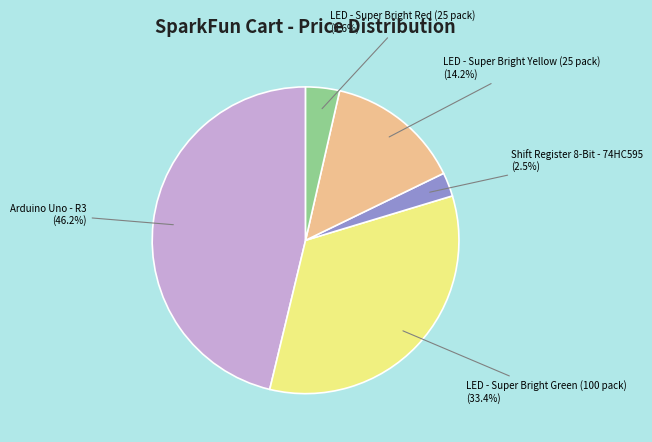

How many segments does this pie chart have?

5